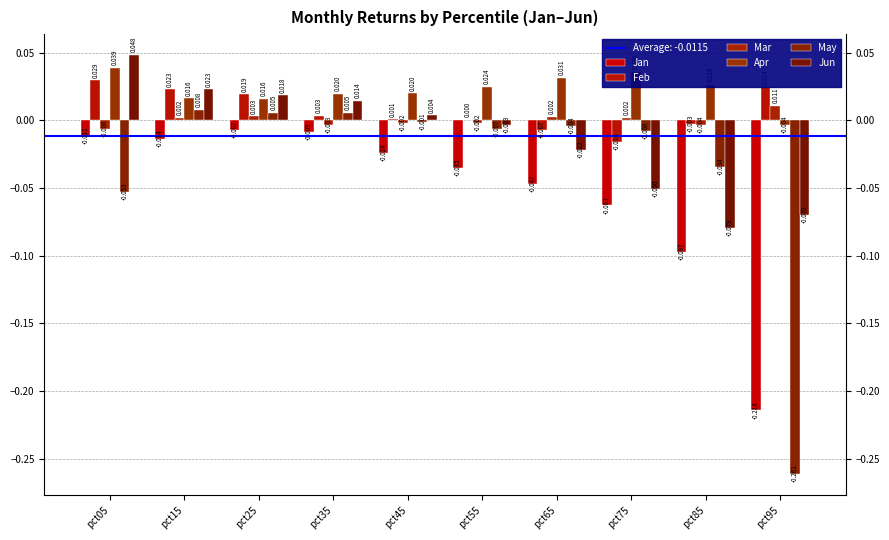

Reading left to right, list all the values displayed in this chart.

Jan: -0.0	-0.0	-0.0	-0.0	-0.0	-0.0	-0.0	-0.1	-0.1	-0.2
Feb: 0.0	0.0	0.0	0.0	0.0	0.0	-0.0	-0.0	-0.0	0.0
Mar: -0.0	0.0	0.0	-0.0	-0.0	-0.0	0.0	0.0	-0.0	0.0
Apr: 0.0	0.0	0.0	0.0	0.0	0.0	0.0	0.0	0.0	-0.0
May: -0.1	0.0	0.0	0.0	-0.0	-0.0	-0.0	-0.0	-0.0	-0.3
Jun: 0.0	0.0	0.0	0.0	0.0	-0.0	-0.0	-0.1	-0.1	-0.1